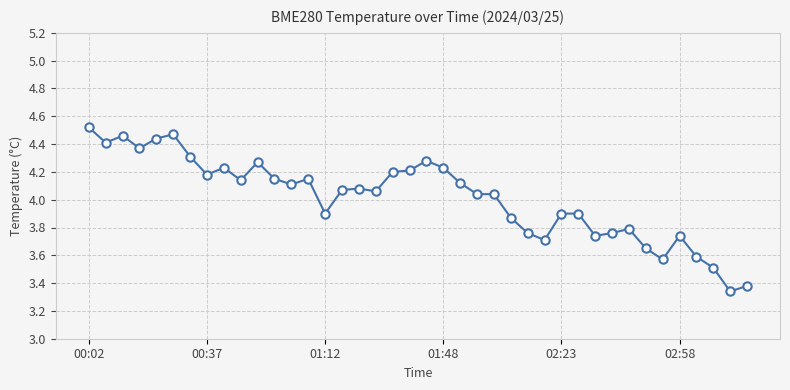

True or false: the data has more than 2 interior local peaks.

True